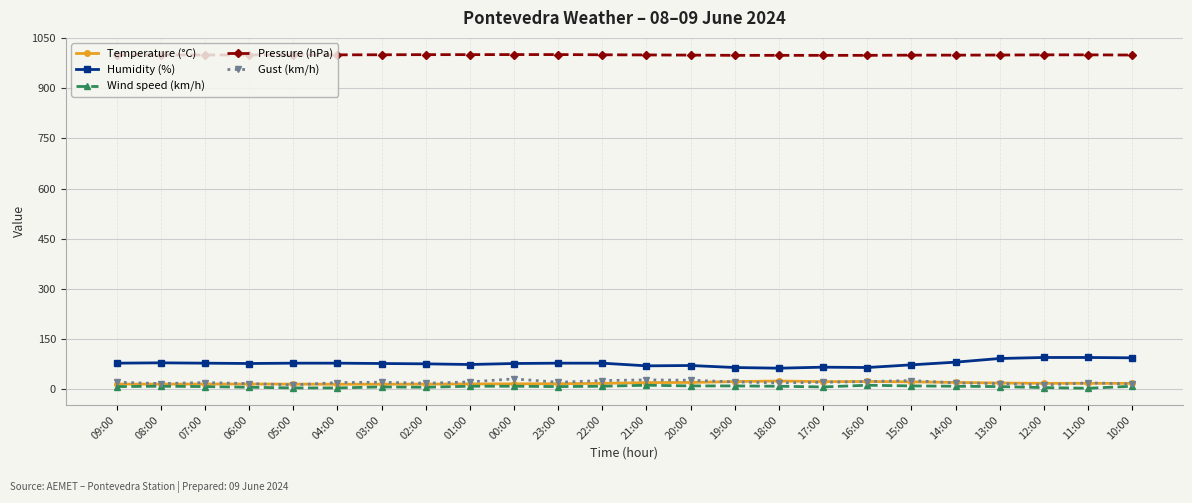

Which series has the largest total across all categories?

Pressure (hPa)